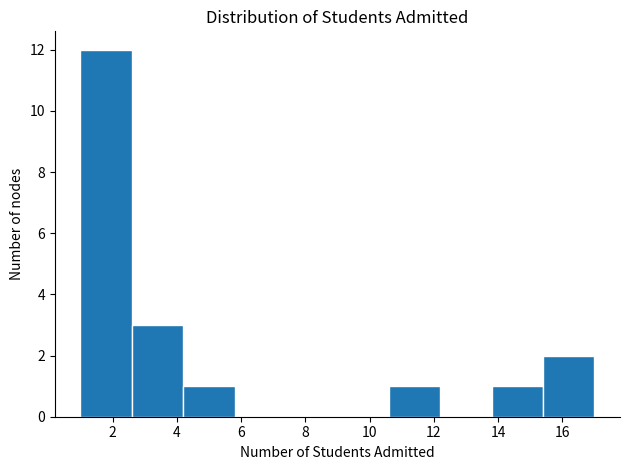

What is the height of the bar covering 2.6 to 4.2 on the x-axis? The values are not printed on the chart, so give them approximately, as read against the axis.

3